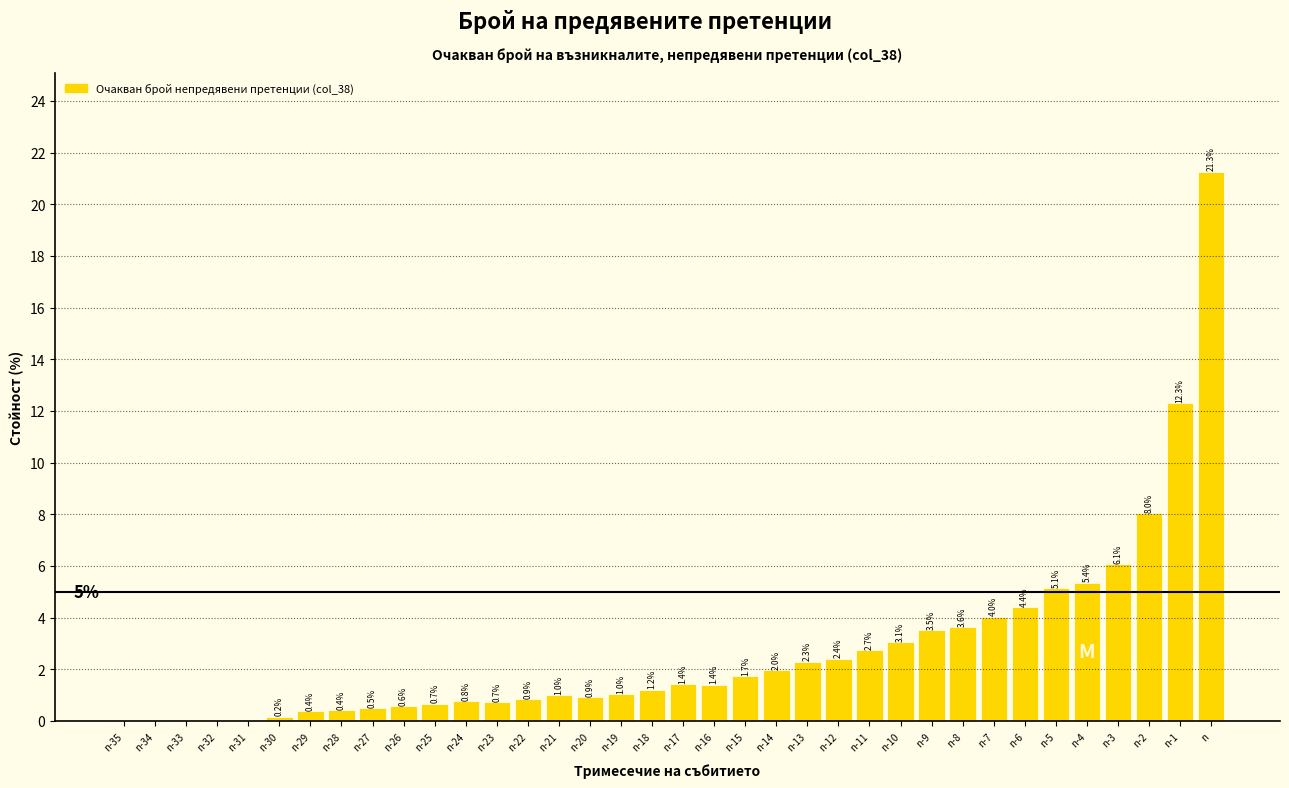

What is the maximum value shown in the chart?

21.3